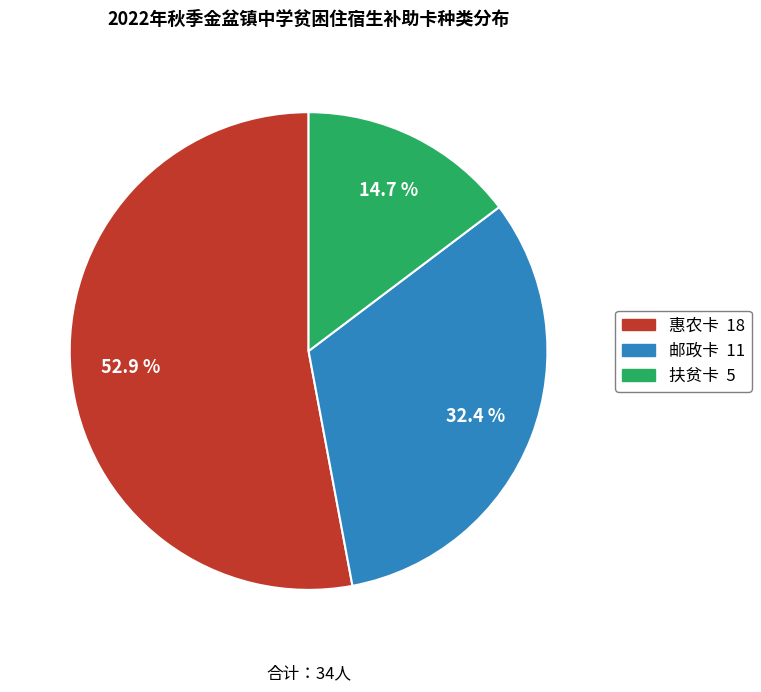

Does any single category account for the majority?

Yes